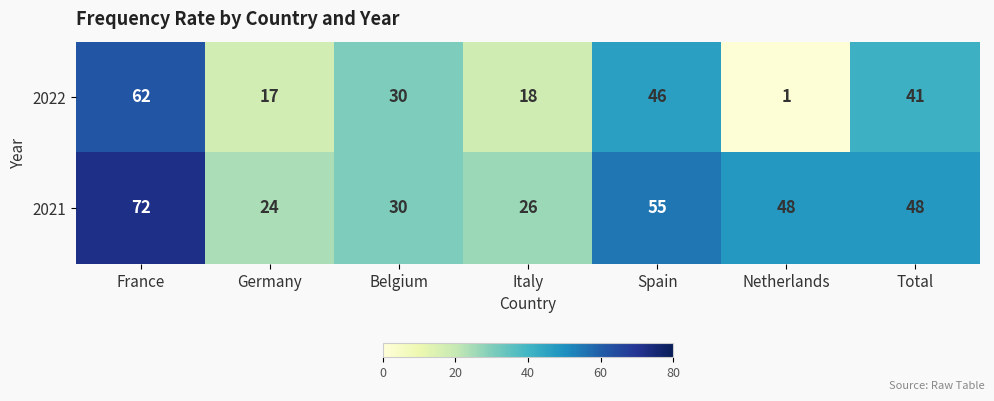

What is the sum of all 2021 values?

303